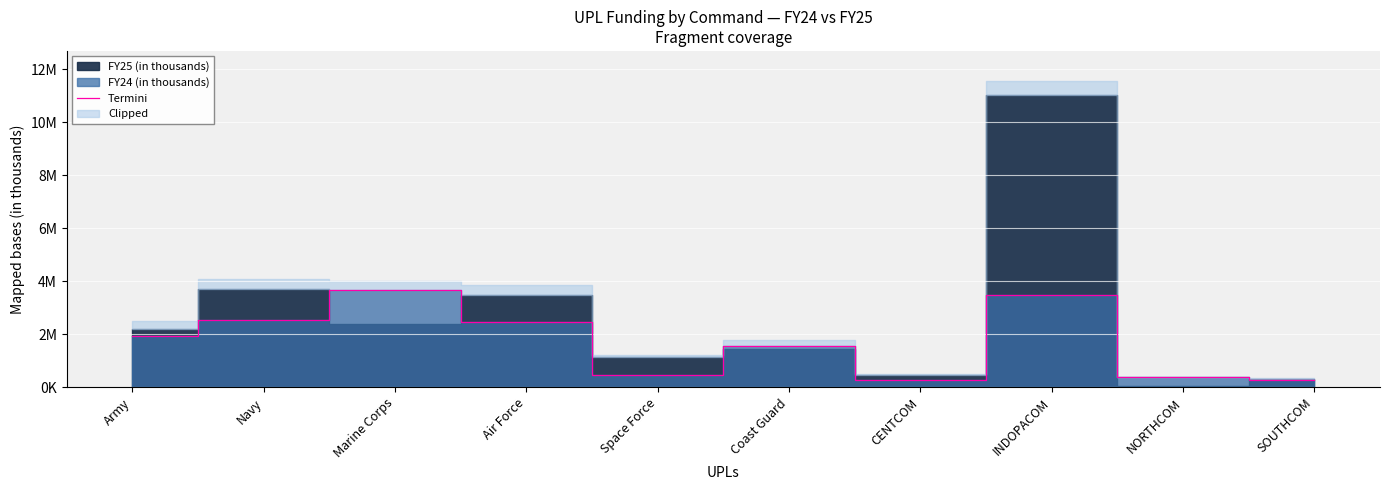

The chart shows a value of 133874 at Space Force. True or false?

False